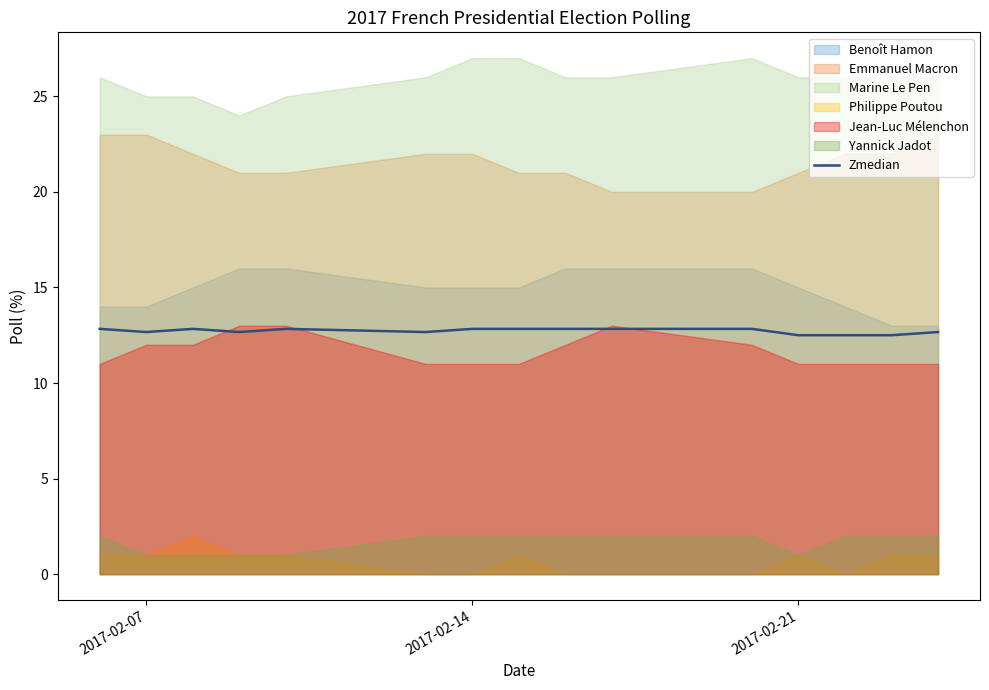

The Zmedian series shows 6.4 at 2017-02-21. True or false?

False